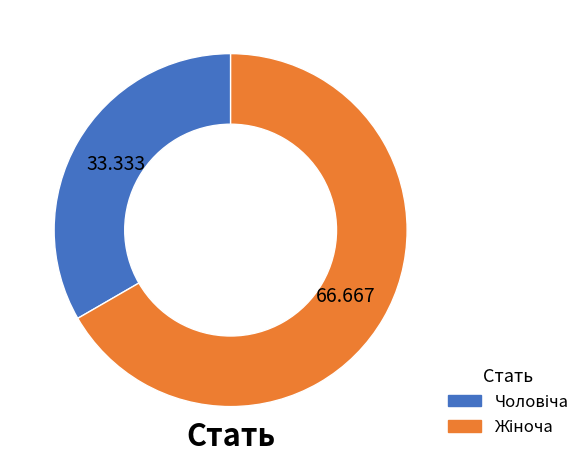

Is there a majority slice in this chart?

Yes